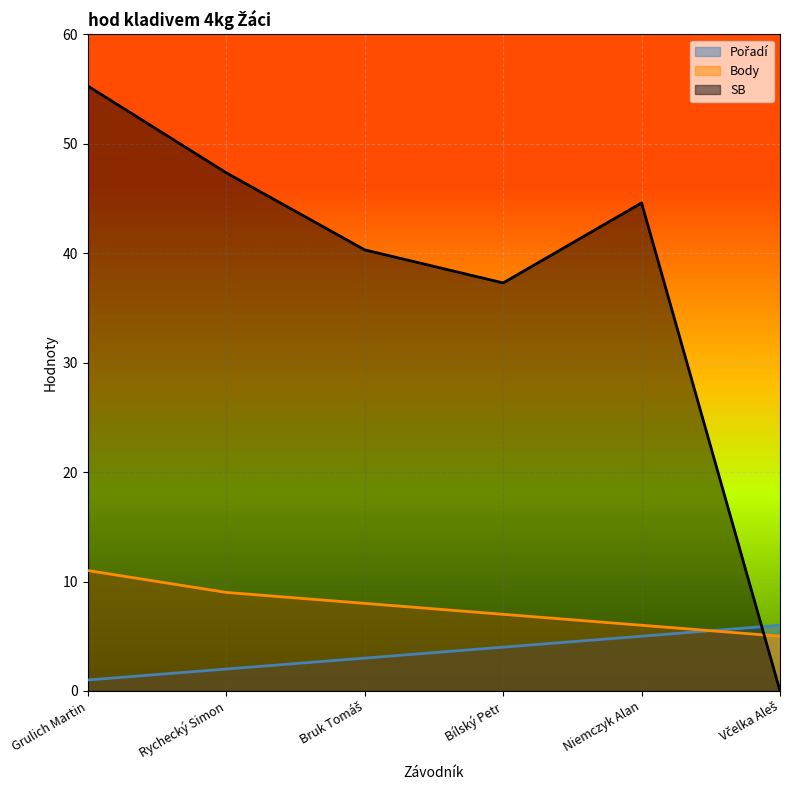

The value of Body at Bílský Petr is 7.0. True or false?

True